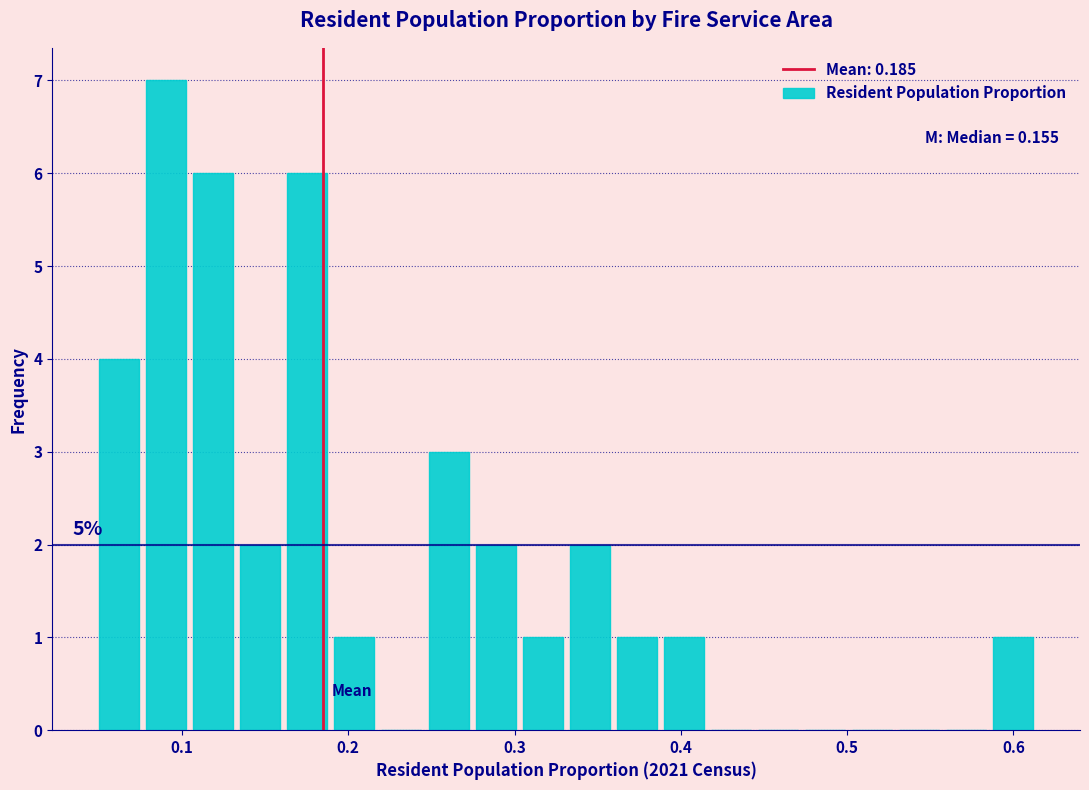

Around what value on the x-axis is the tallest bar? Give the approximate position of its centre, as read against the axis.

0.09